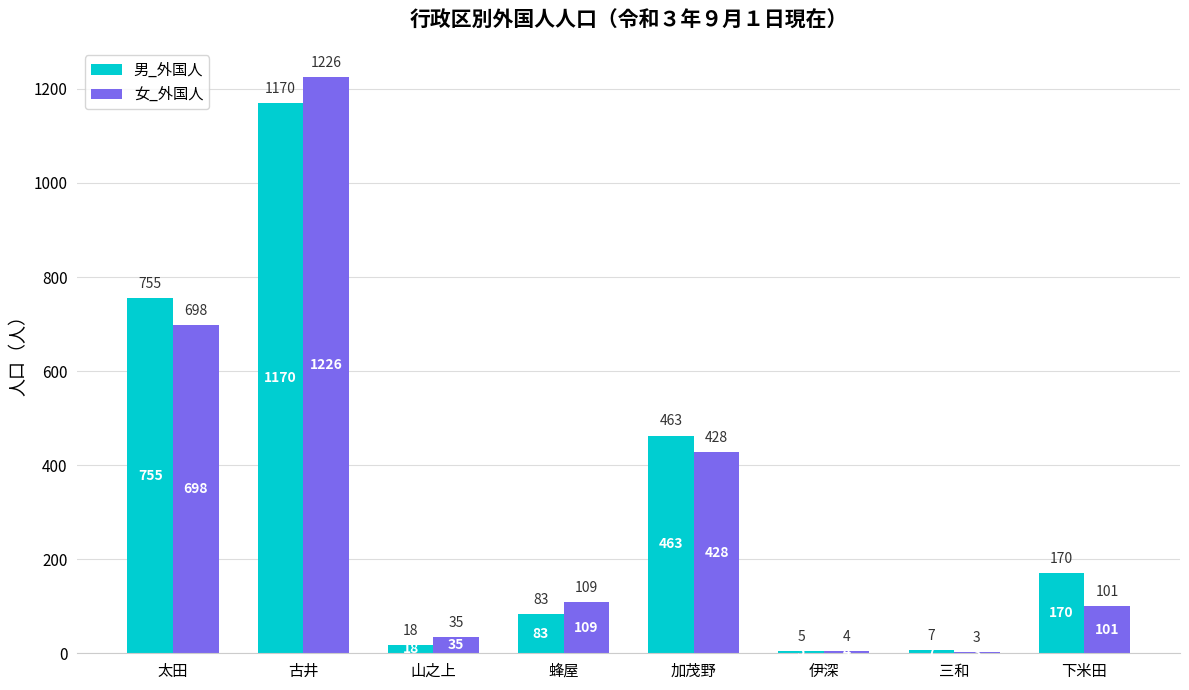

Reading left to right, list all the values displayed in this chart.

男_外国人: 755	1170	18	83	463	5	7	170
女_外国人: 698	1226	35	109	428	4	3	101